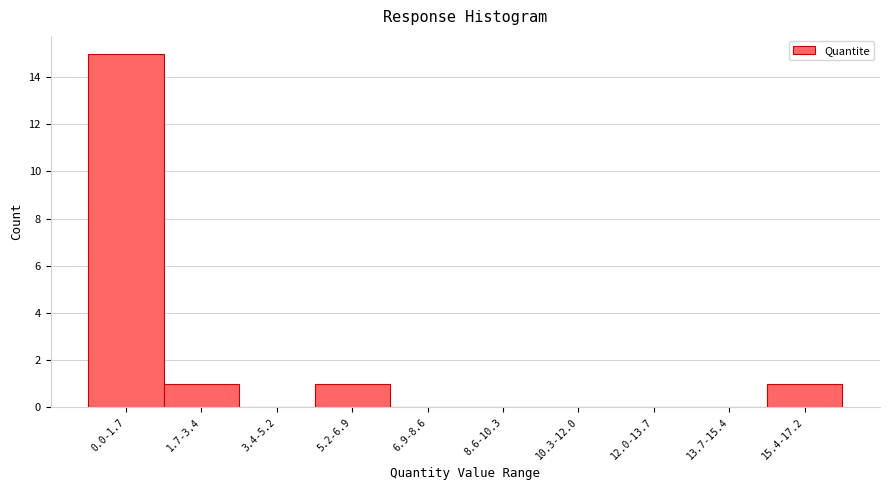

Reading left to right, extract all data points from this chart.

0.0-1.7=15	1.7-3.4=1	3.4-5.2=0	5.2-6.9=1	6.9-8.6=0	8.6-10.3=0	10.3-12.0=0	12.0-13.7=0	13.7-15.4=0	15.4-17.2=1